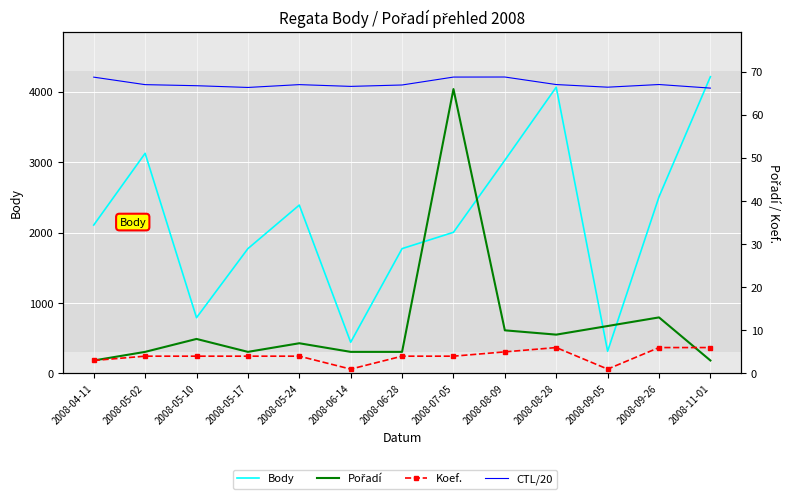

True or false: Pořadí and CTL/20 intersect in this chart.

False